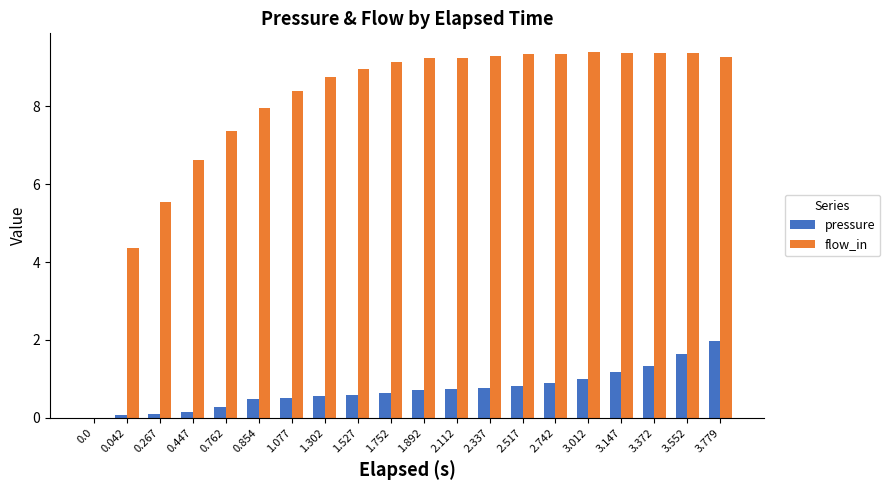

What is the sum of the pressure values at 2.112 and 1.892?

1.4